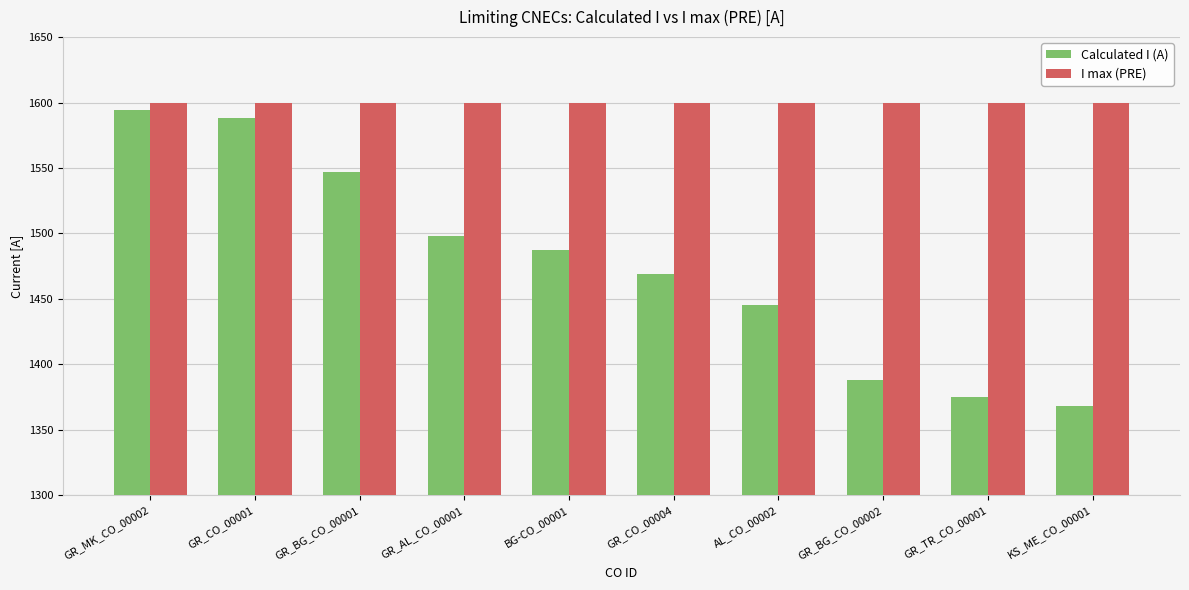

Count the number of data series in this chart.

2